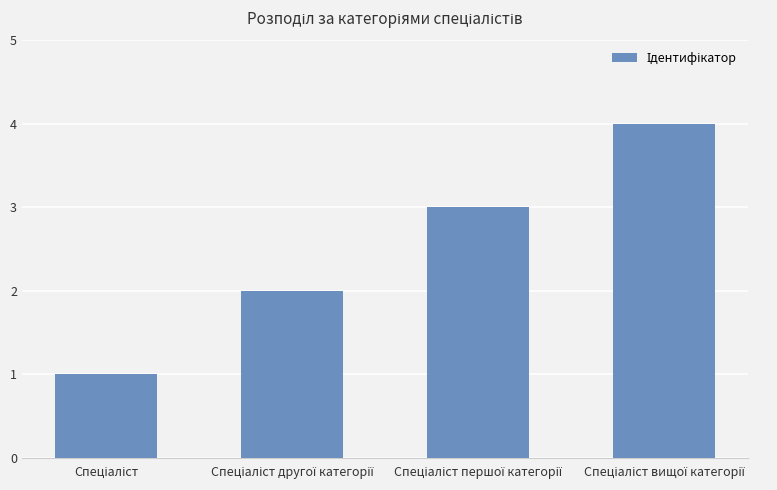

How many values are below 3?

2